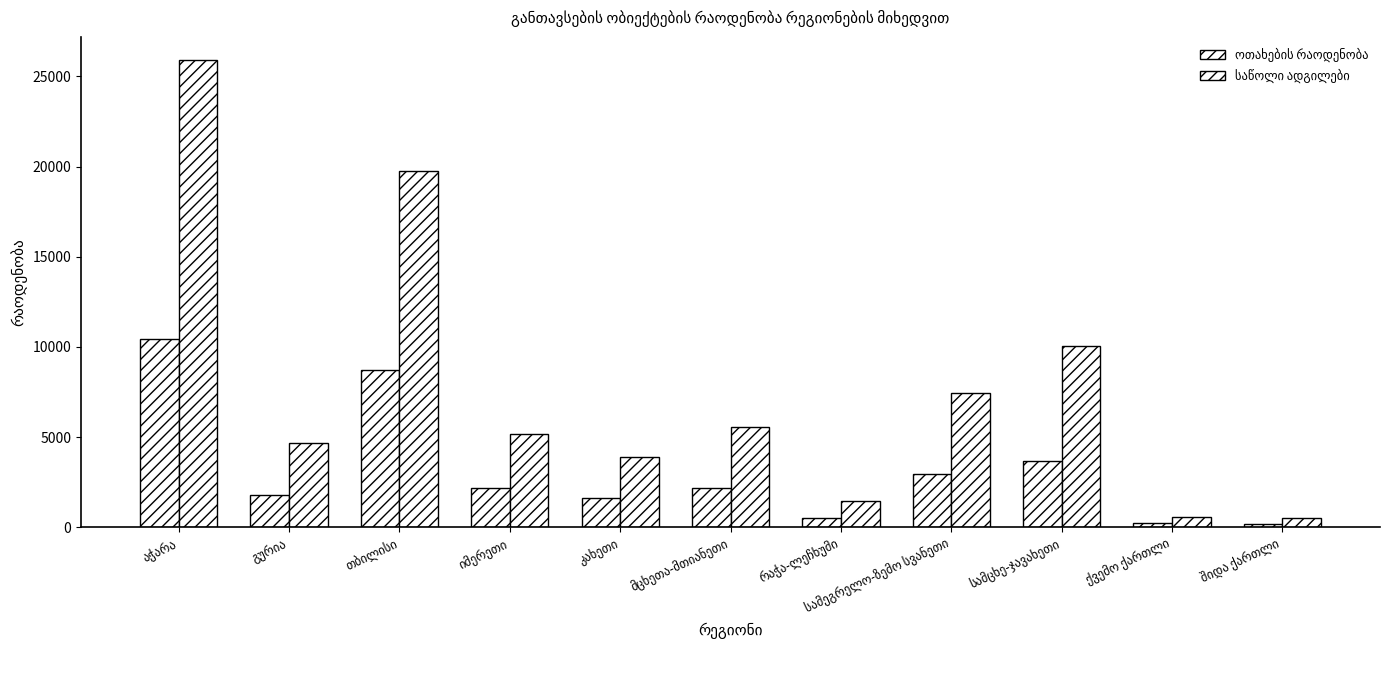

At სამცხე-ჯავახეთი, list the series in order from largest to smallest.

საწოლი ადგილები, ოთახების რაოდენობა